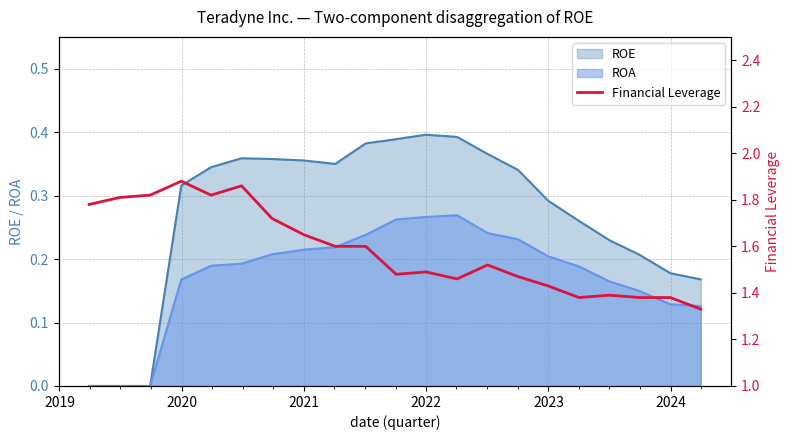

What is the greatest value displayed?

1.9